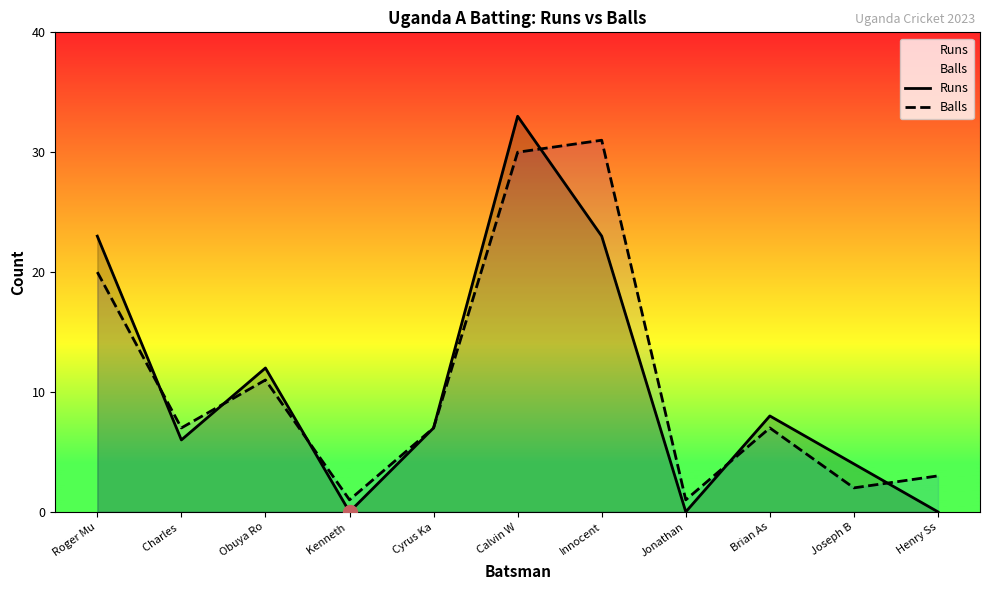

Is it true that Runs equals 8 at Brian As?

True